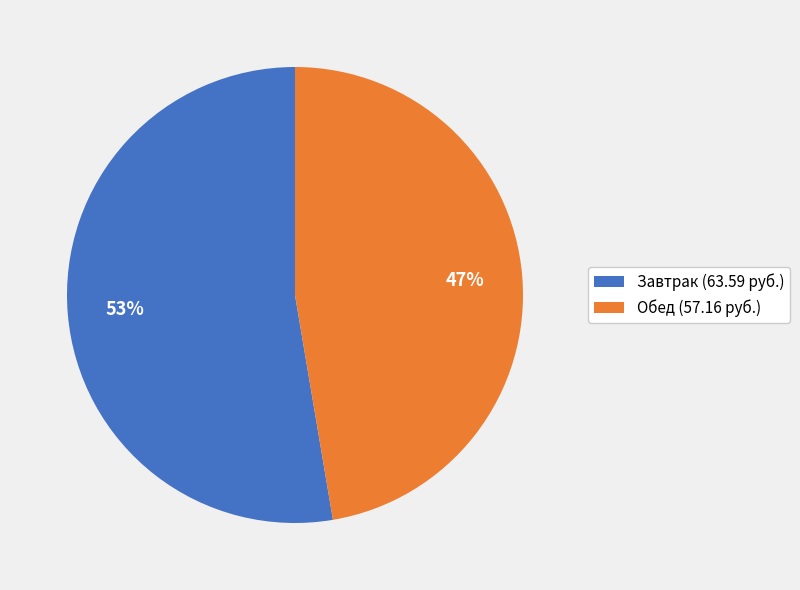

Is there any slice that represents more than half of the pie?

Yes